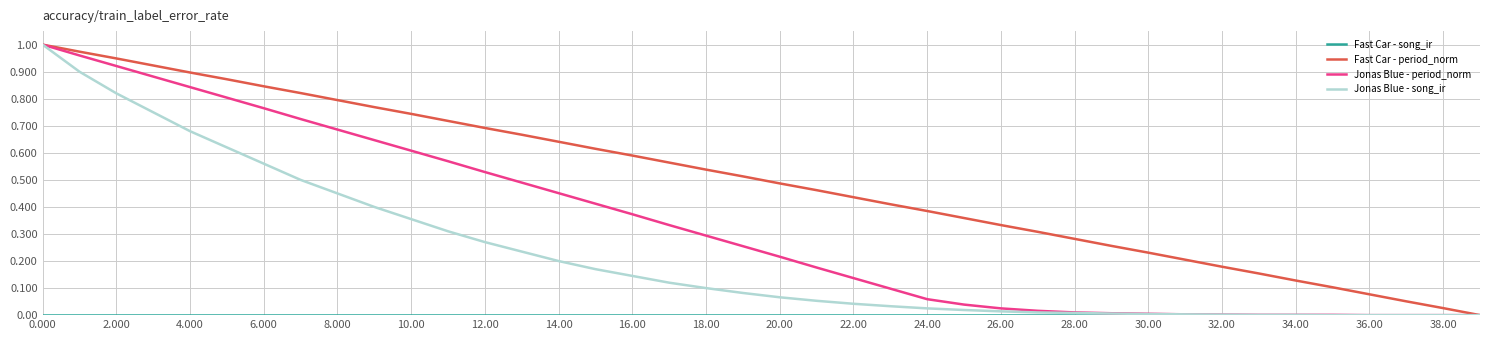

Which series has the largest total across all categories?

Fast Car - period_norm